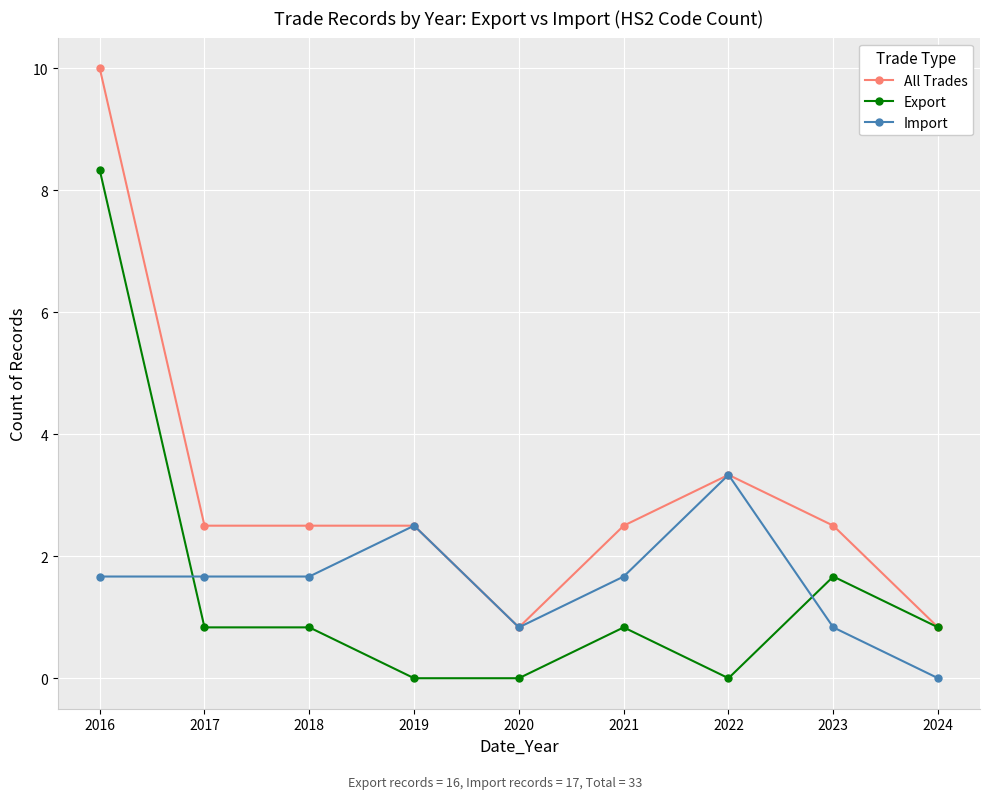

At which category is the sum across all series the highest?

2016